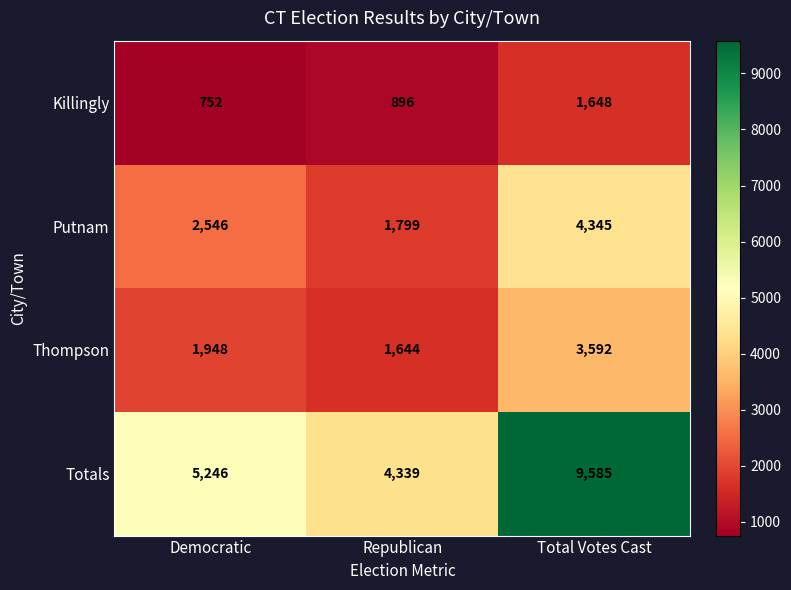

Count the number of categories in the chart.

3